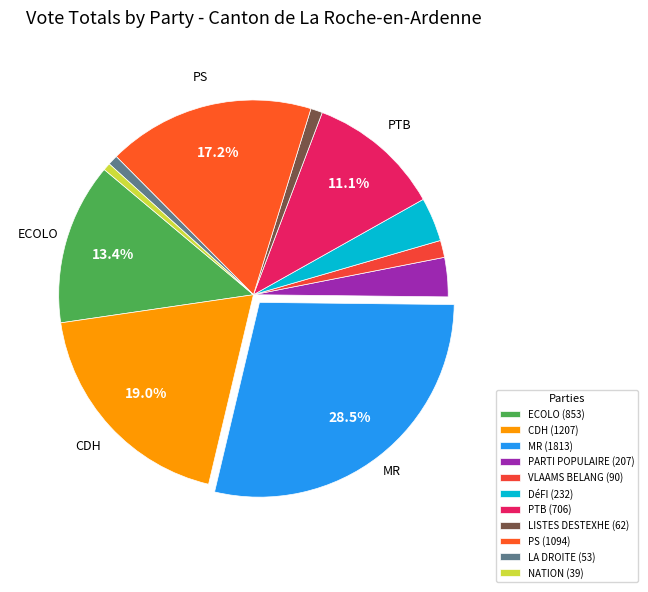

How many segments does this pie chart have?

11